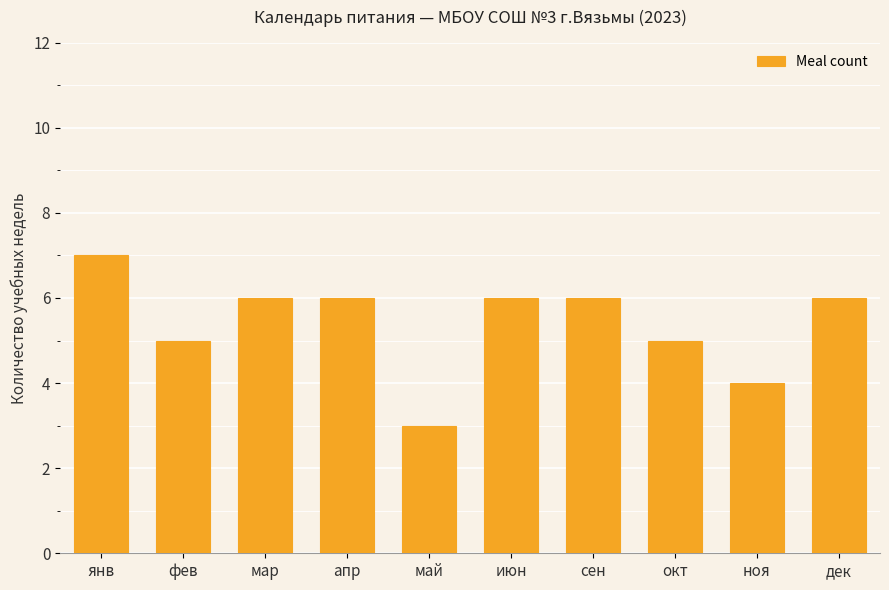

Are the bars grouped side by side (vs. stacked)?

No